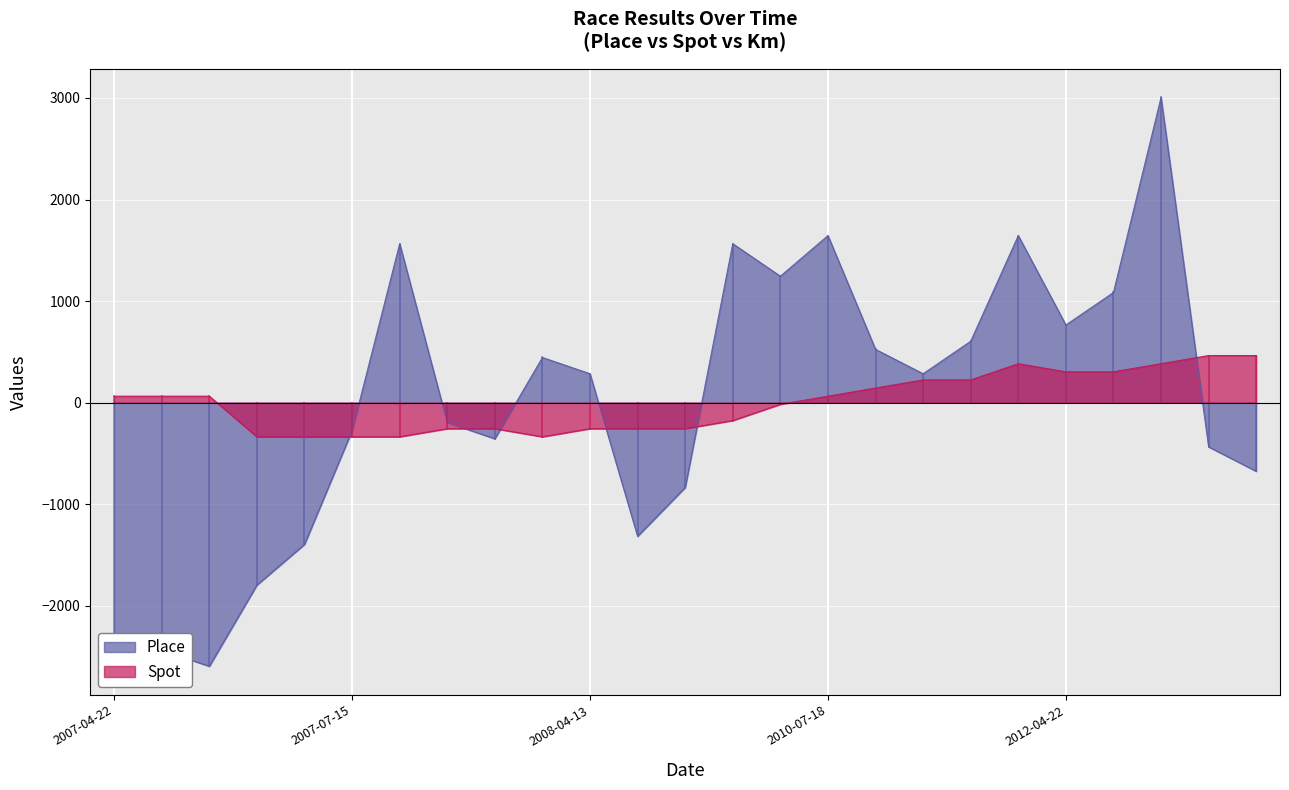

Count the number of data series in this chart.

2